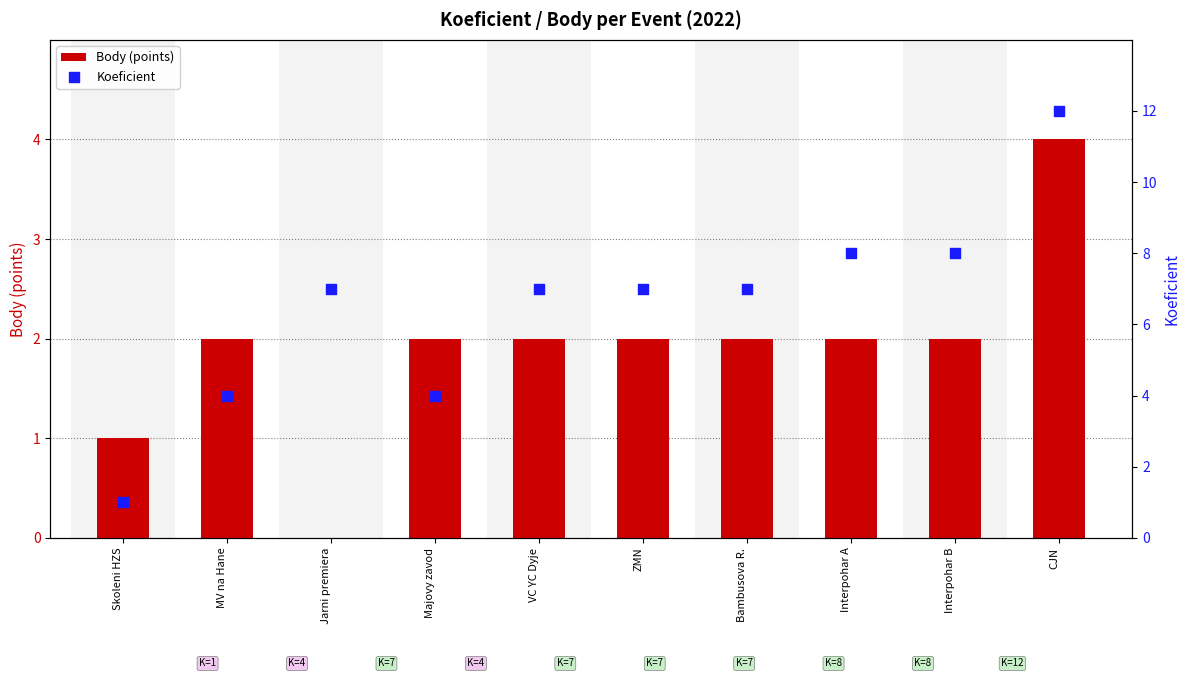

At how many categories does at least one series exceed 9?

1